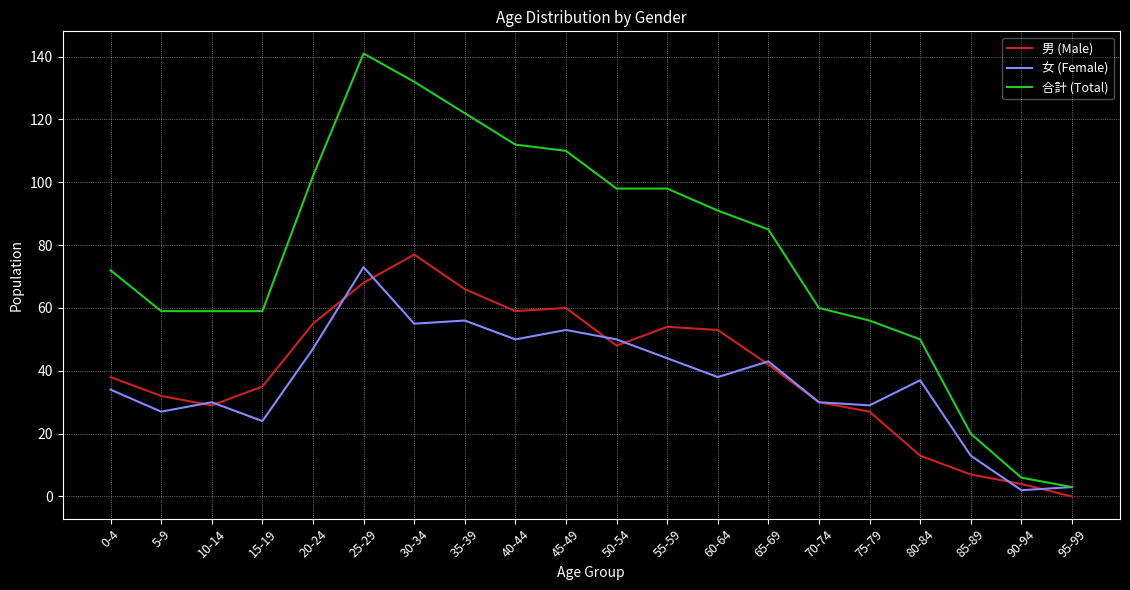

True or false: 女 (Female) and 男 (Male) cross at least once.

True